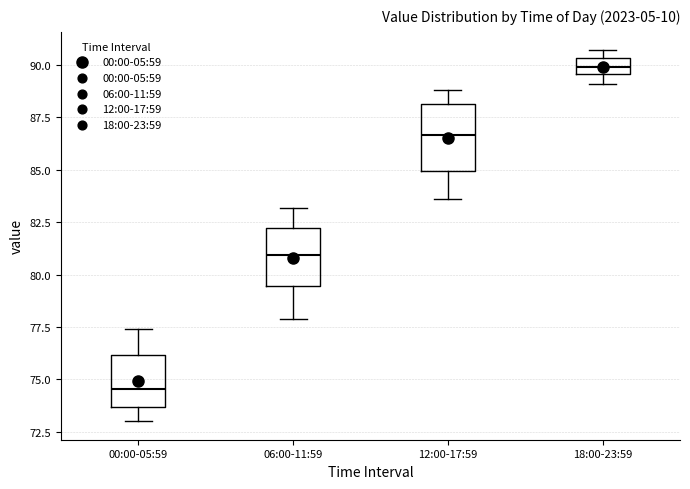

Which box is the tallest, from its lower edge to its upper edge?

12:00-17:59